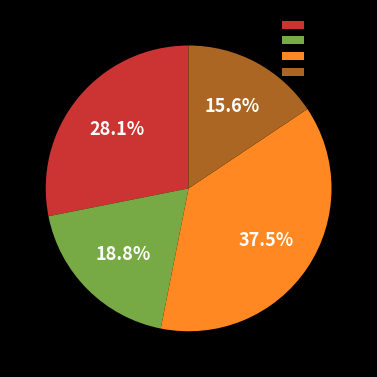

Which slice is the largest?

臺灣體大